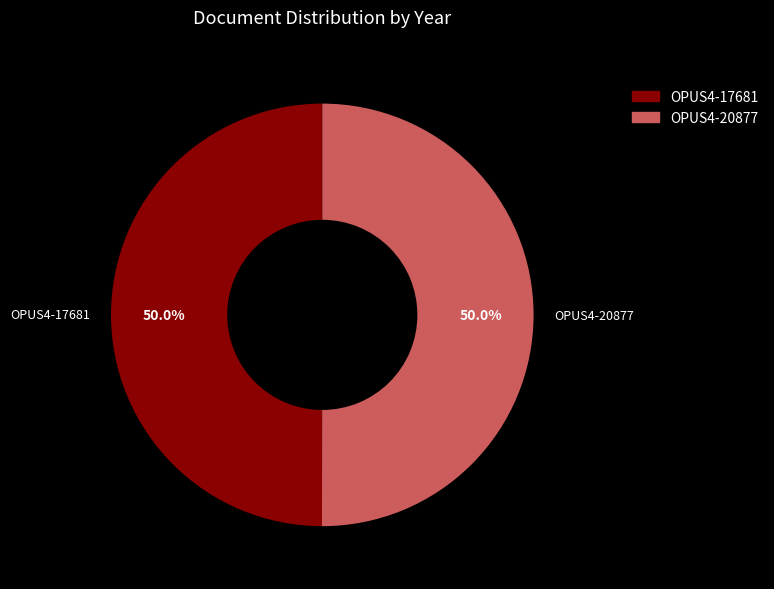

What is the ratio of the value at OPUS4-17681 to the value at OPUS4-20877?

1.0